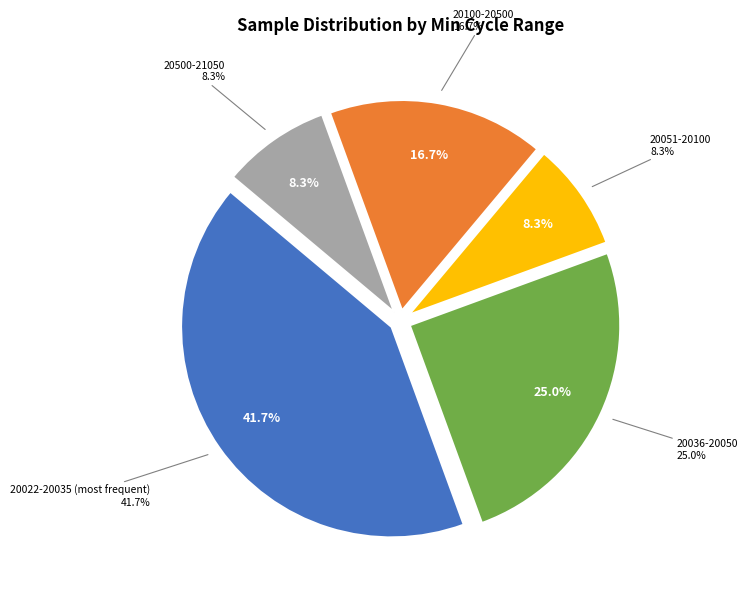

Is there any slice that represents more than half of the pie?

No